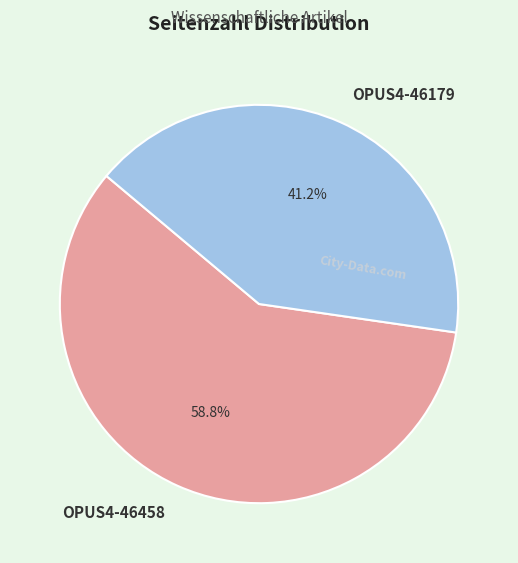

Is OPUS4-46458 the majority of the pie?

Yes